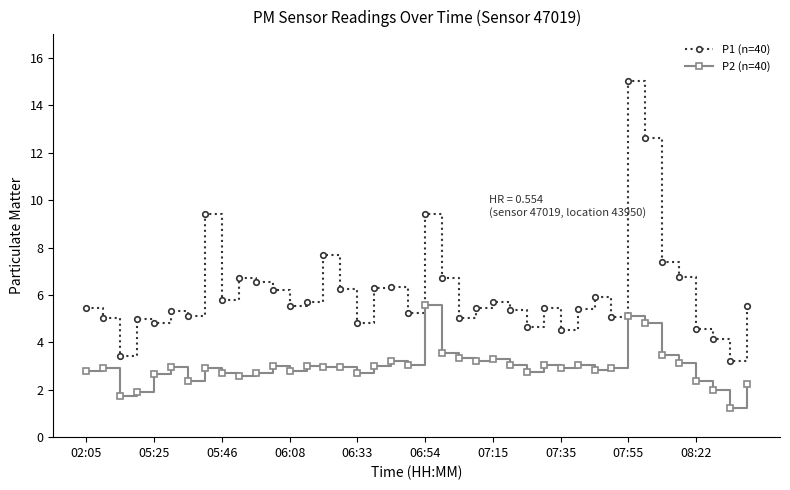

True or false: P1 (n=40) has more than 0 points higher than both neighbors.

True